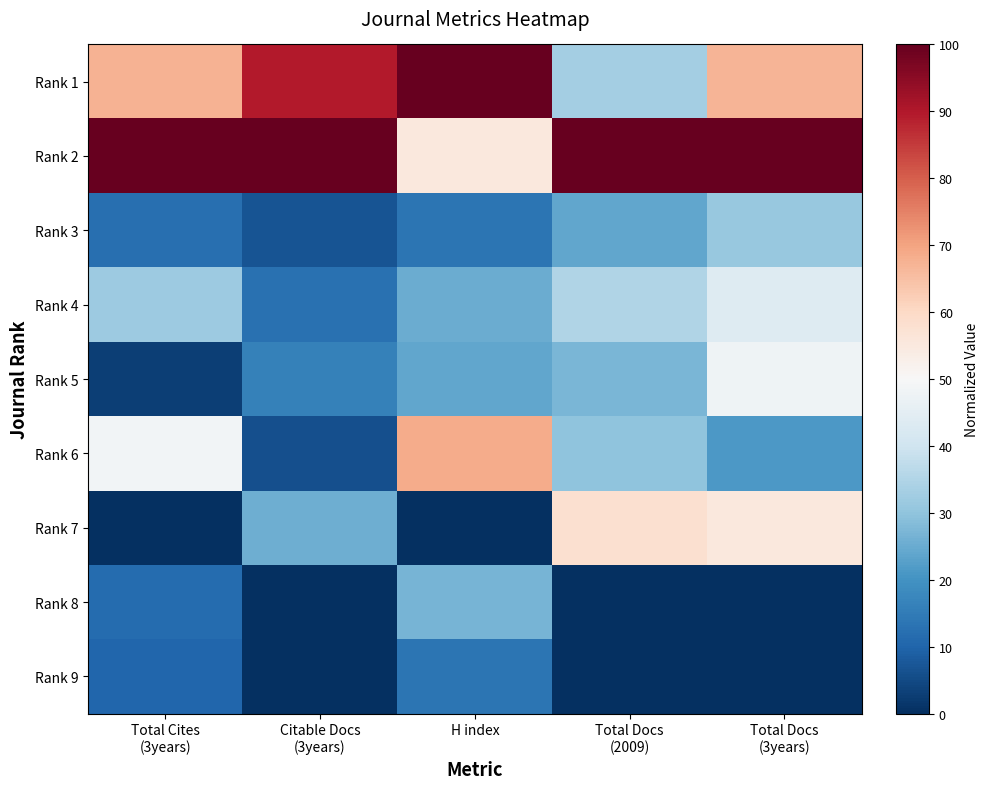

Rank the series at H index from highest to lowest value.

Rank 1, Rank 6, Rank 2, Rank 8, Rank 4, Rank 5, Rank 3, Rank 9, Rank 7